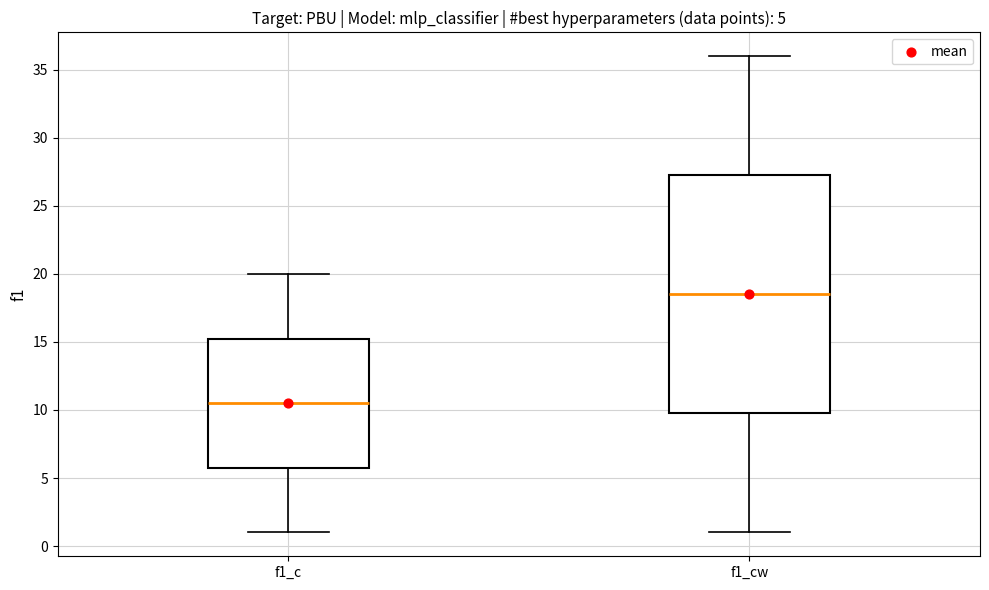

Which box has the highest median line?

f1_cw